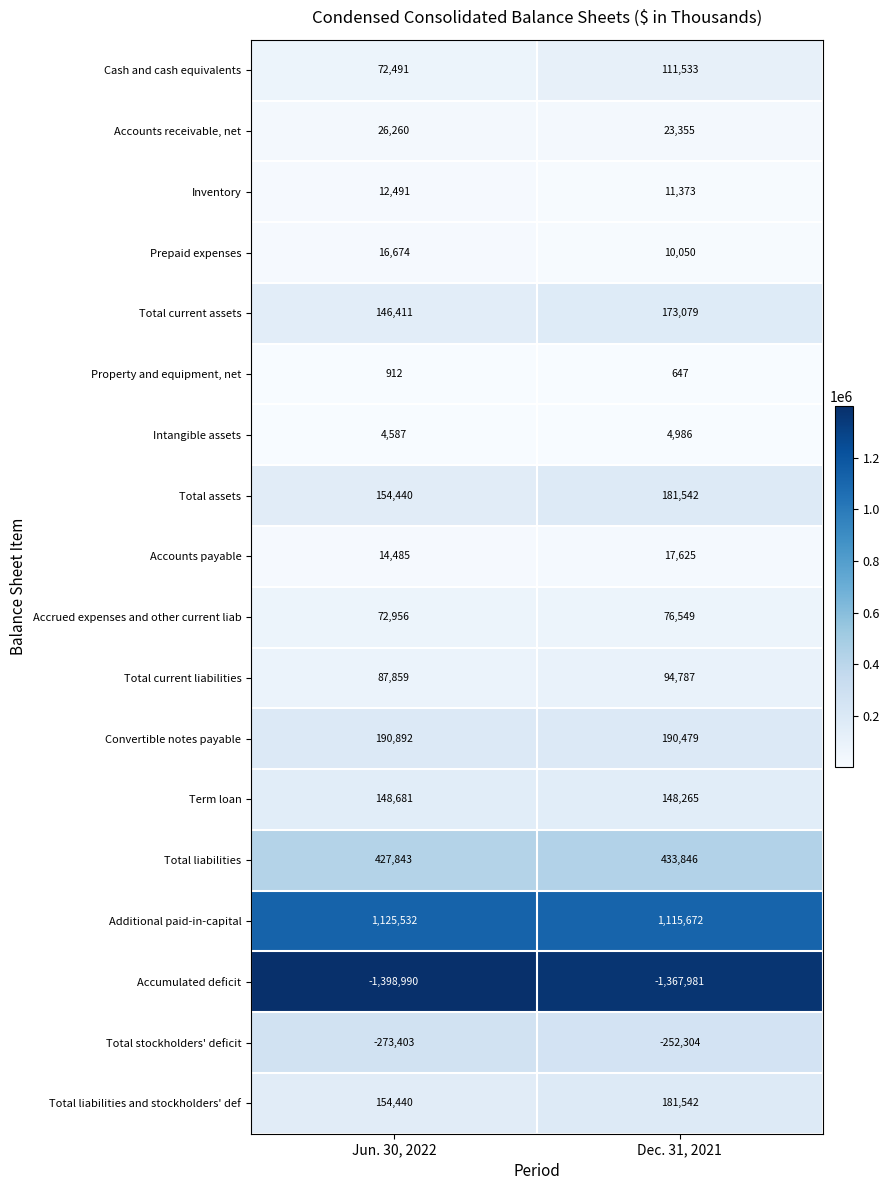

How many data points does each series have?

2